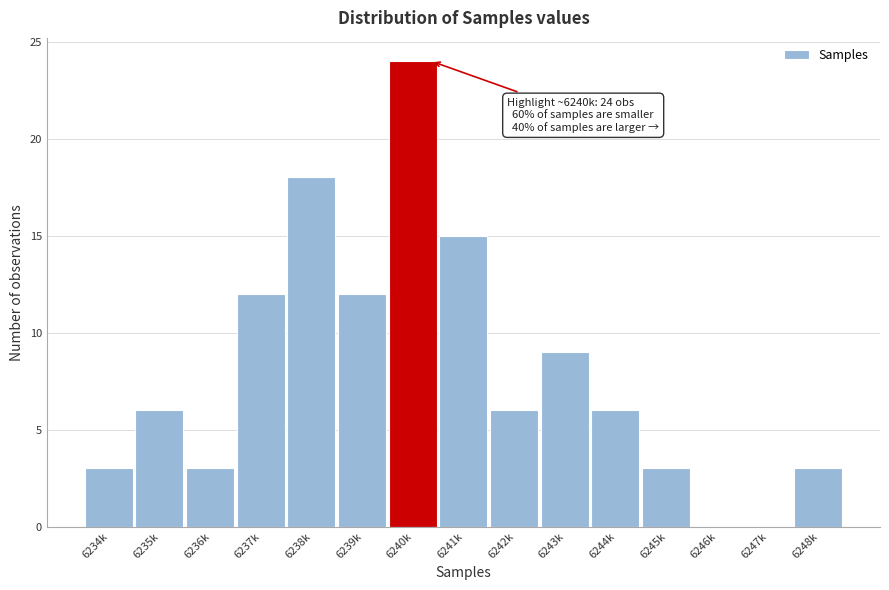

Reading left to right, transcribe all the data shown in this chart.

6234k=3	6235k=6	6236k=3	6237k=12	6238k=18	6239k=12	6240k=24	6241k=15	6242k=6	6243k=9	6244k=6	6245k=3	6246k=0	6247k=0	6248k=3